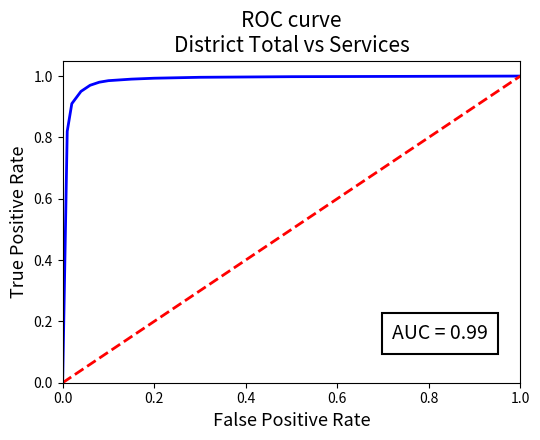

Rank the series by their average value, from highest to lowest.

ROC Curve, Random Classifier